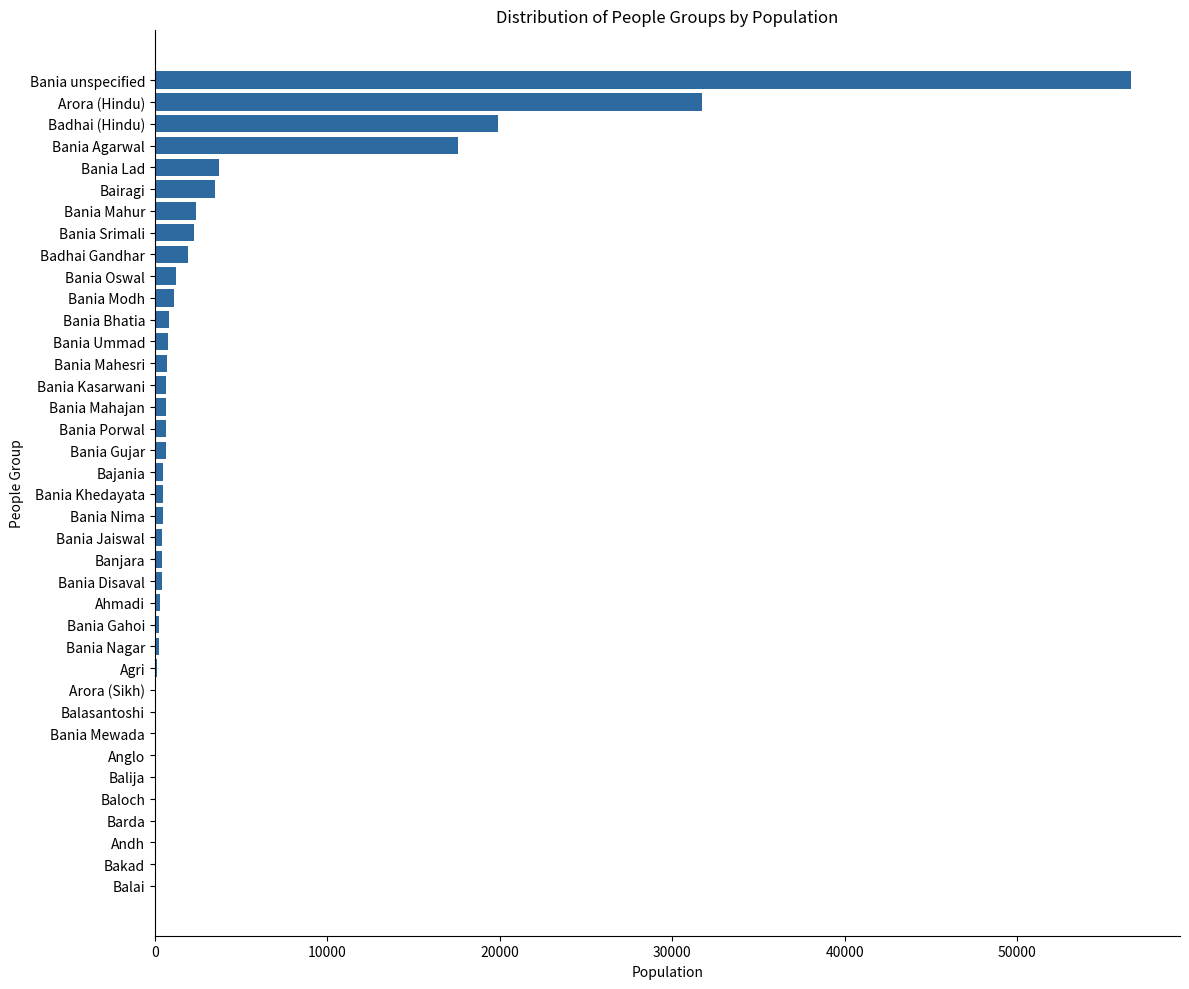

Which label corresponds to the largest value in the chart?

Bania unspecified